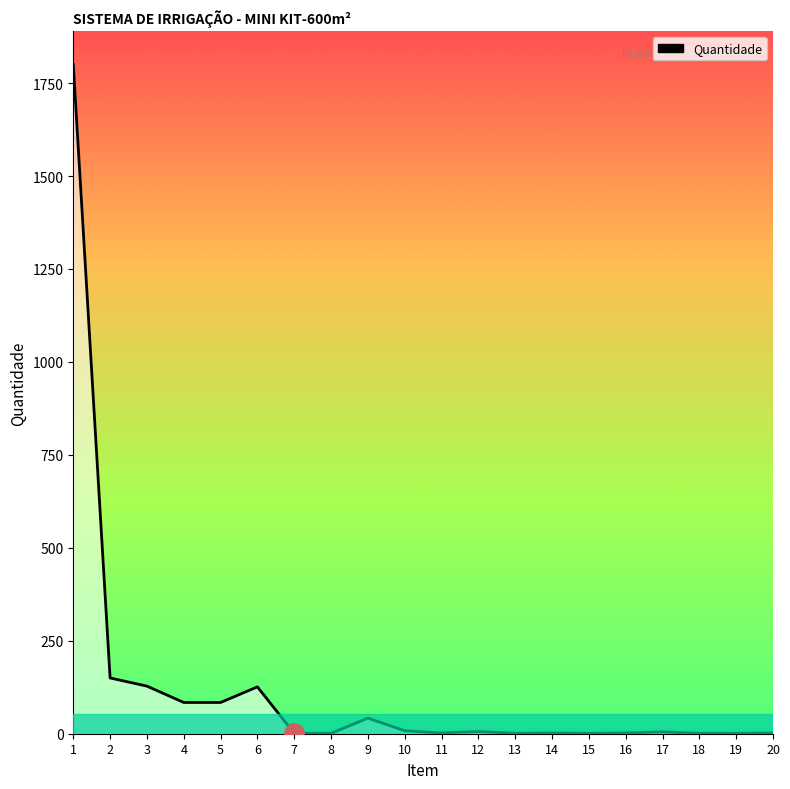

Between 5 and 12, which is larger?

5